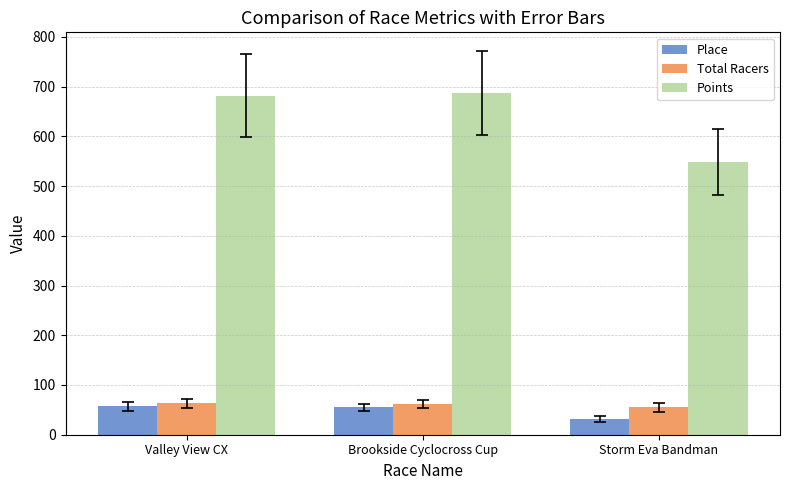

What is the label of the 3rd bar from the left?

Storm Eva Bandman